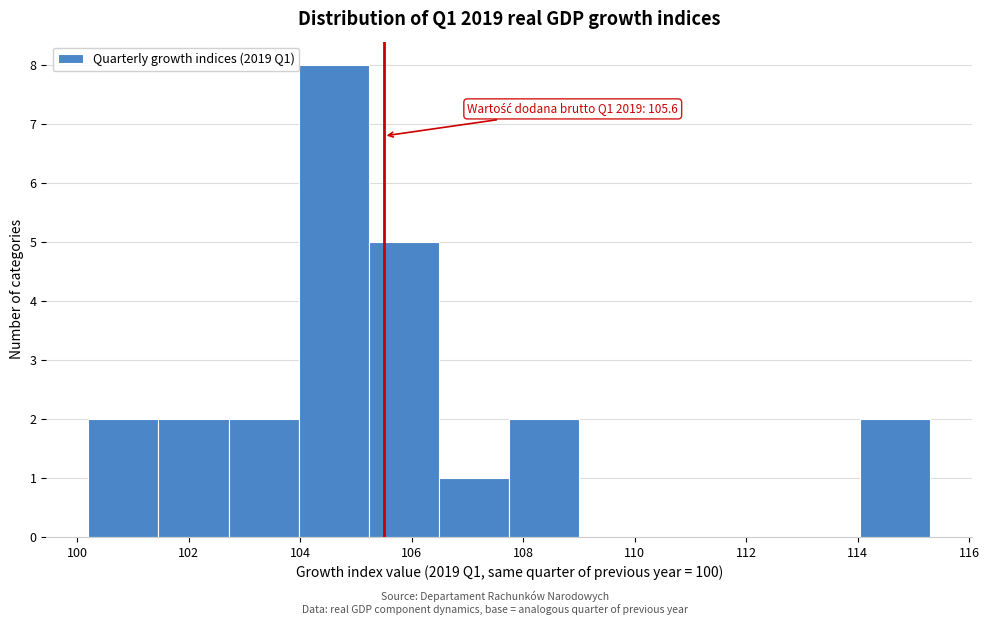

Over which range of the x-axis is the bar tallest?

104.0 to 105.2